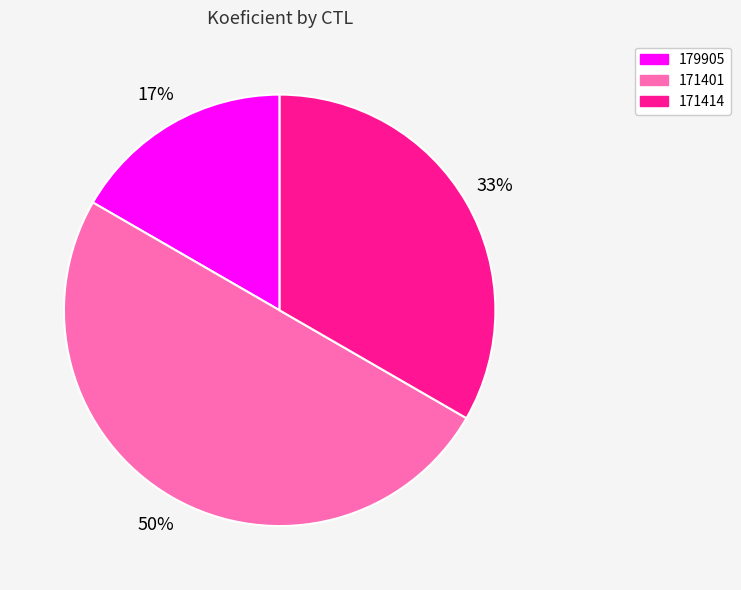

Is 179905 the majority of the pie?

No